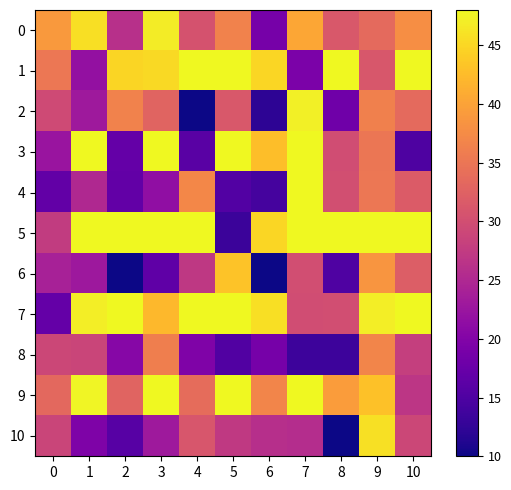

At 7, list the series in order from smallest to largest.

row_8, row_1, row_10, row_7, row_6, row_0, row_2, row_4, row_3, row_5, row_9